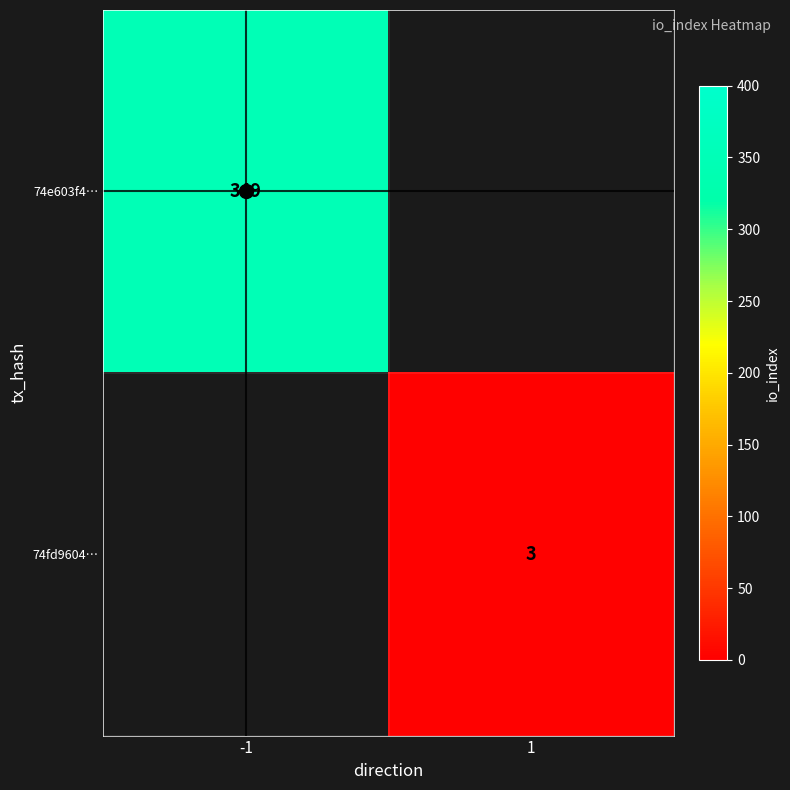

True or false: 74e603f4… has a value of 597 at -1.

False